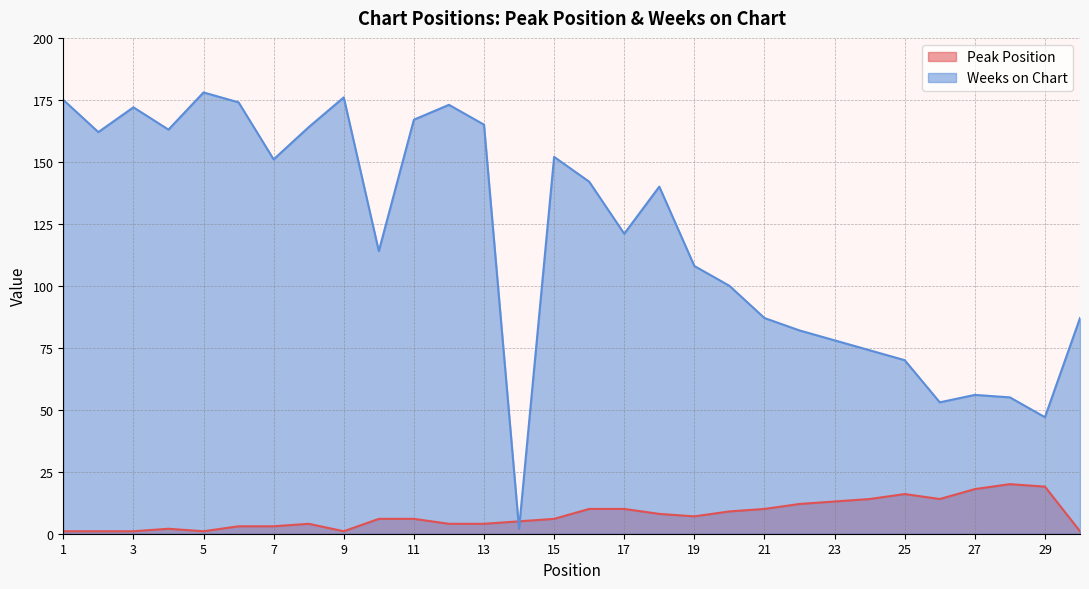

What is the difference between the Weeks on Chart values at 19 and 27?

52